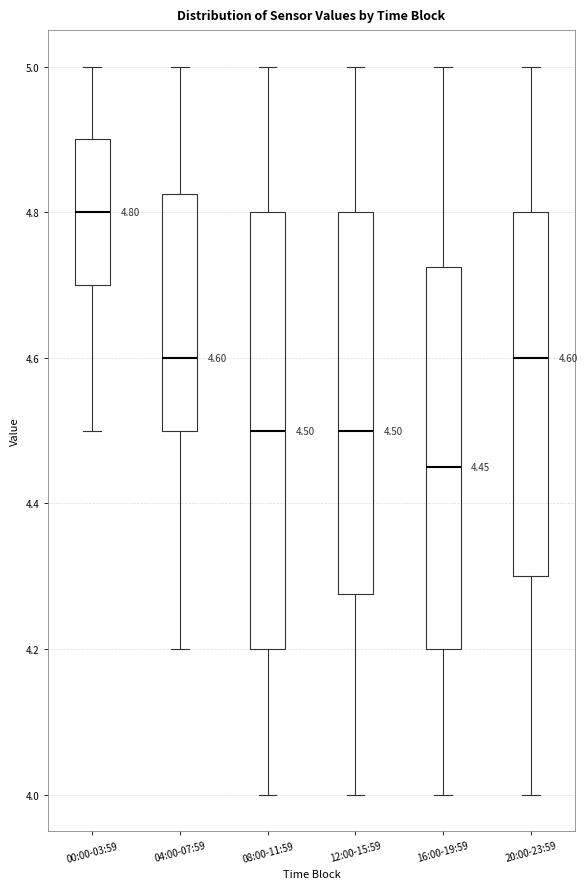

Which box is the tallest, from its lower edge to its upper edge?

08:00-11:59